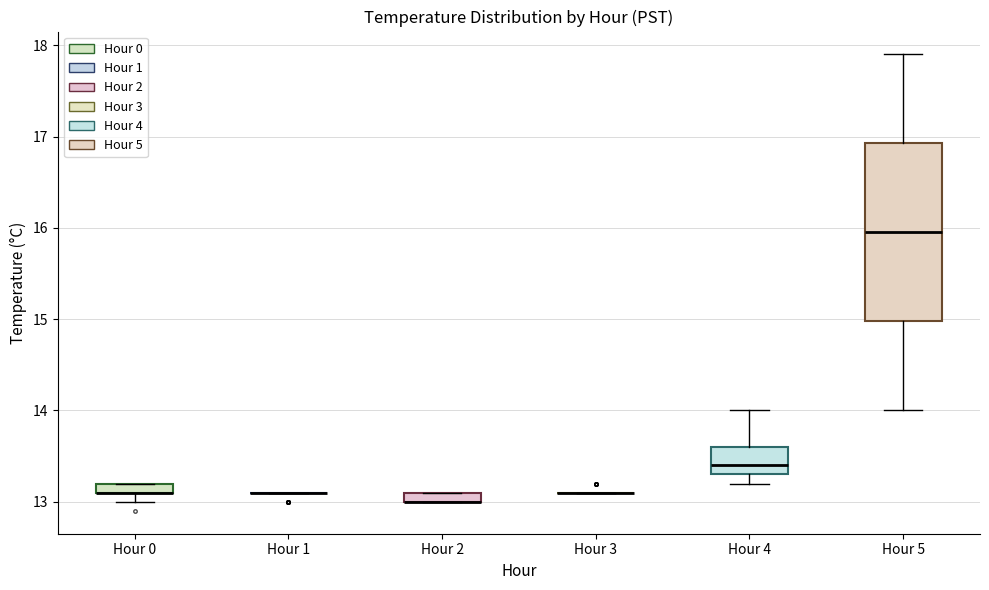

Comparing the boxes themselves (not the whiskers), which one is the tallest?

Hour 5